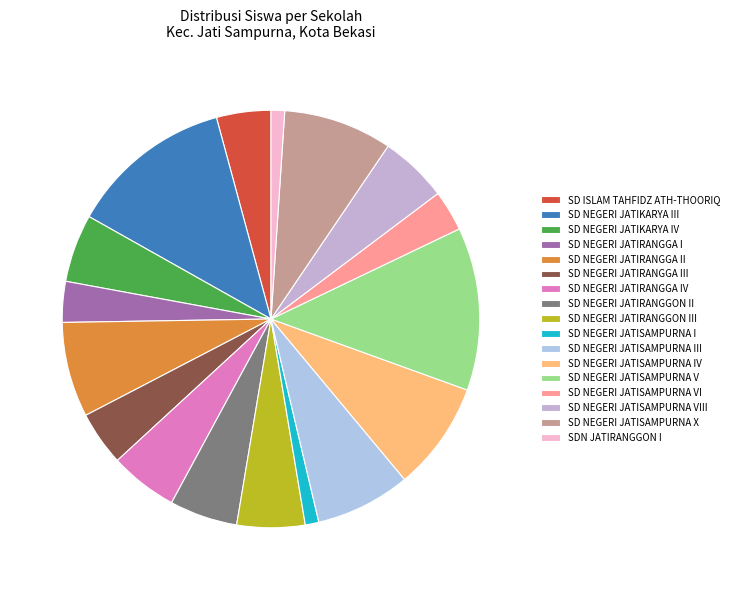

Do SD NEGERI JATIRANGGA II and SD NEGERI JATISAMPURNA V together represent more than half of the pie?

No